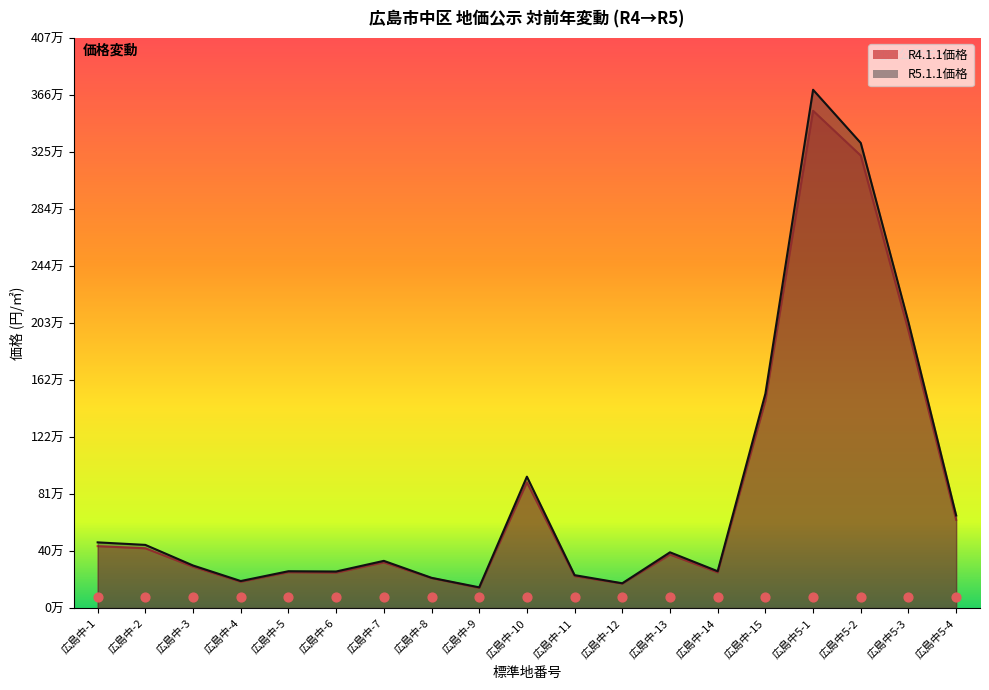

Which series contains the lowest Y value?

R4.1.1価格